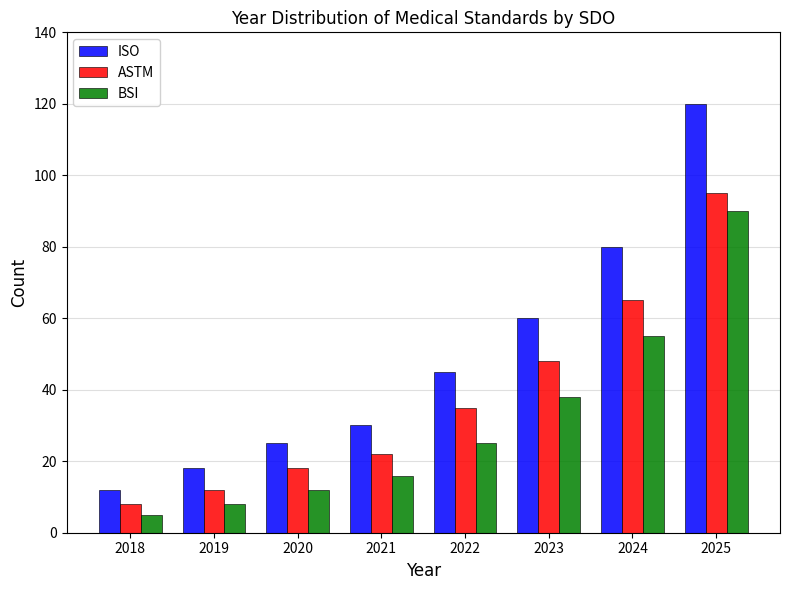

Reading left to right, transcribe all the data shown in this chart.

ISO: 12	18	25	30	45	60	80	120
ASTM: 8	12	18	22	35	48	65	95
BSI: 5	8	12	16	25	38	55	90